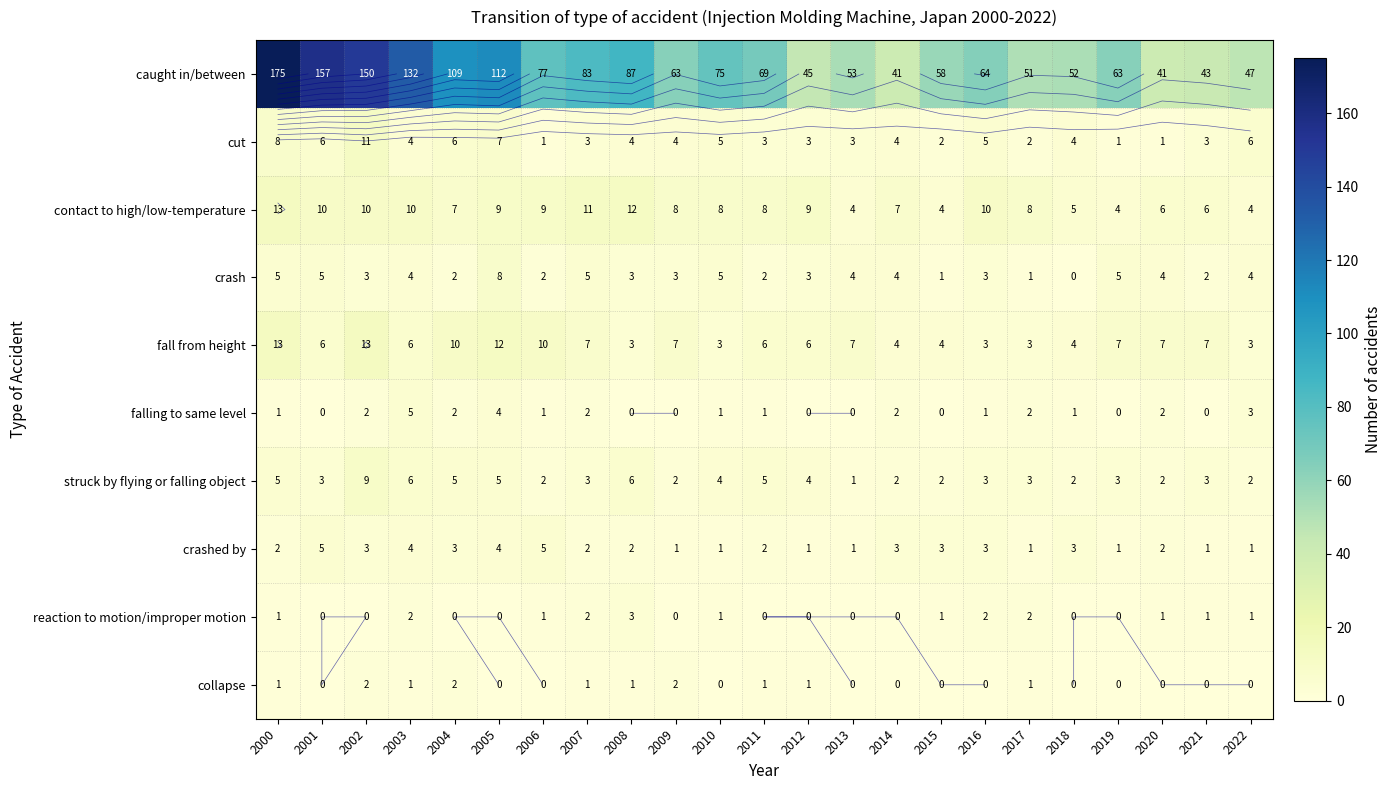

At which label does crash reach its minimum?

2018